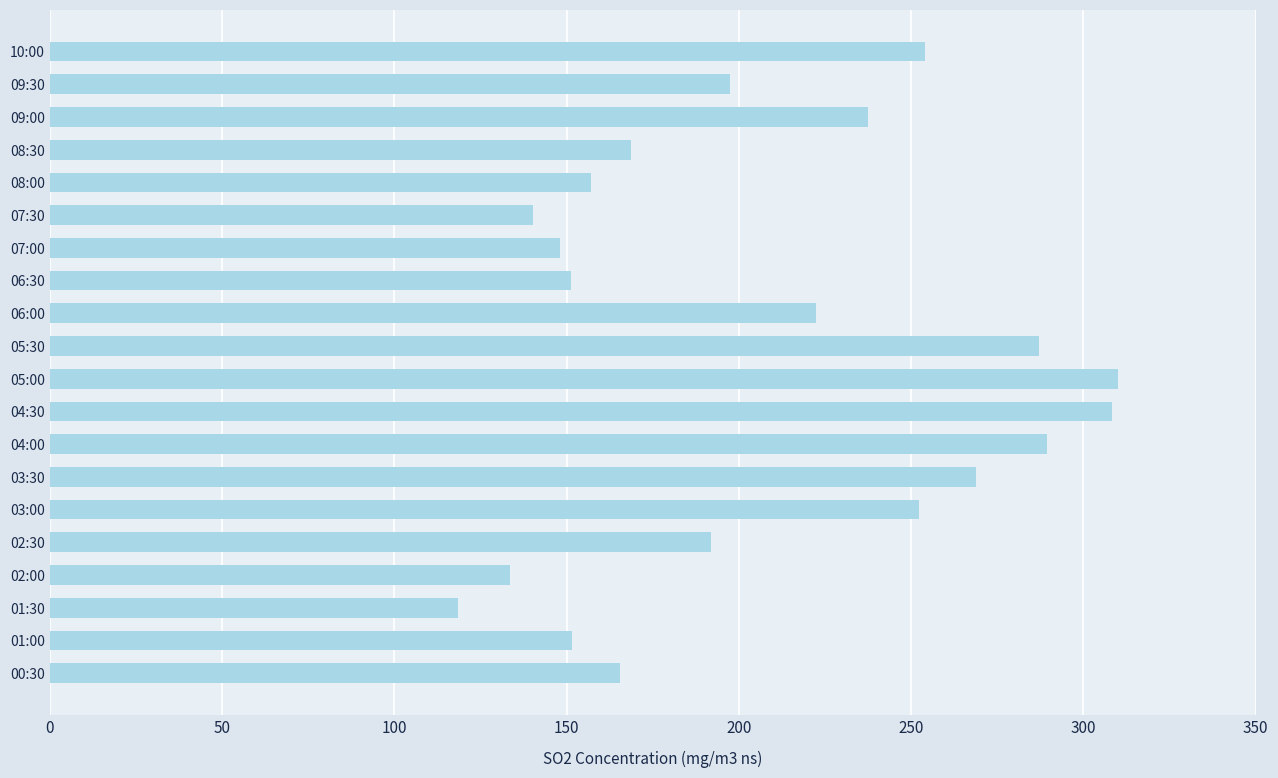

How many categories are shown in the chart?

20